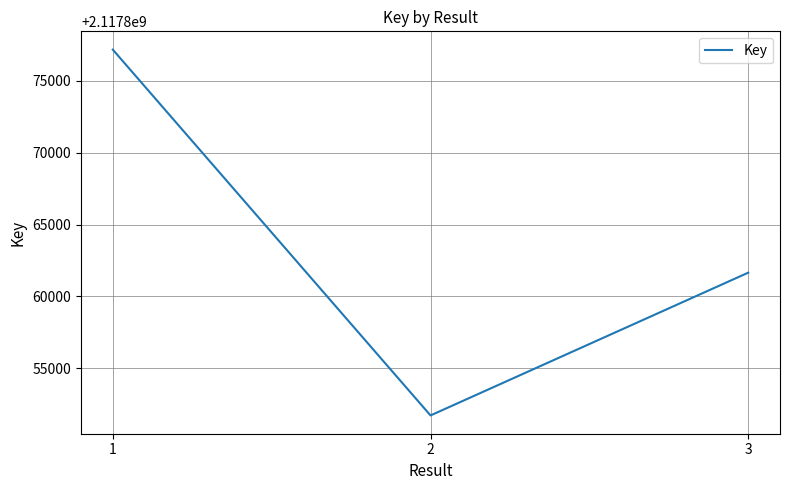

Reading left to right, extract all data points from this chart.

1=2117877156	2=2117851729	3=2117861652